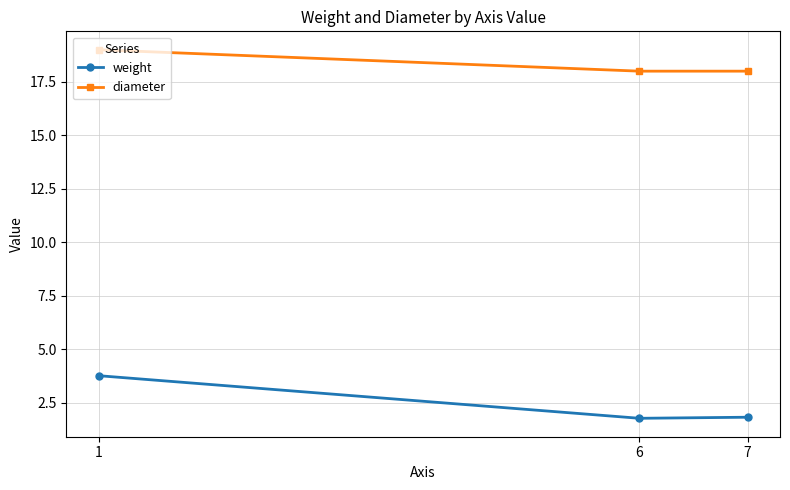

Reading left to right, transcribe all the data shown in this chart.

weight: 3.8	1.8	1.8
diameter: 19.0	18.0	18.0